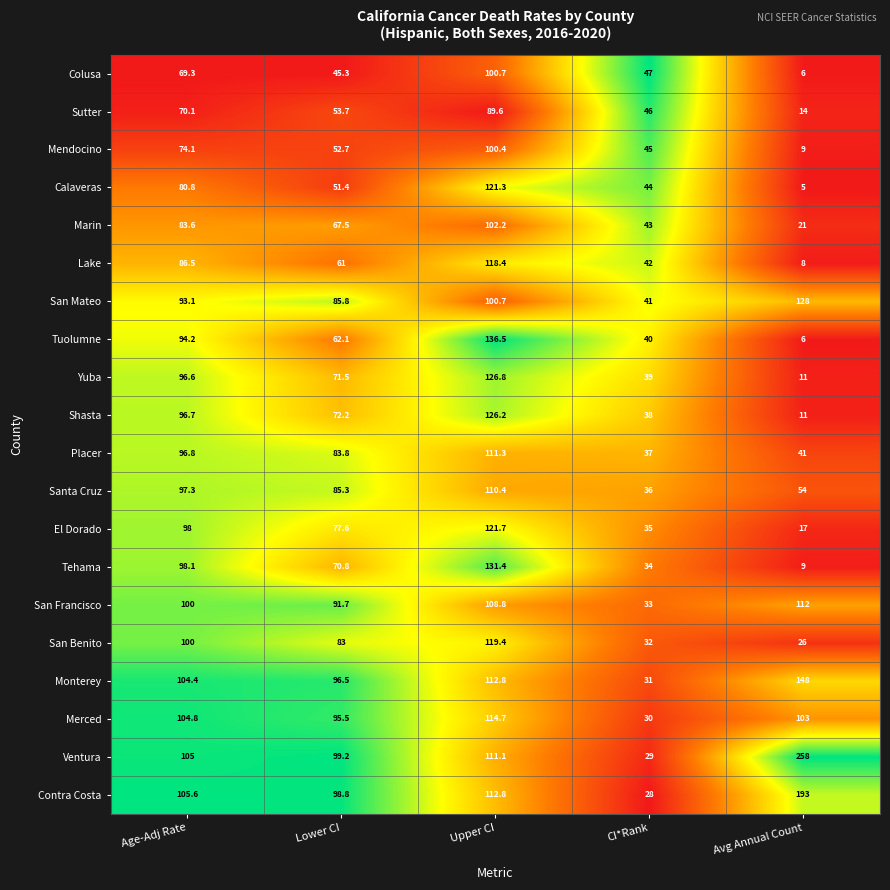

Which category has the highest value in the Calaveras series?

Upper CI